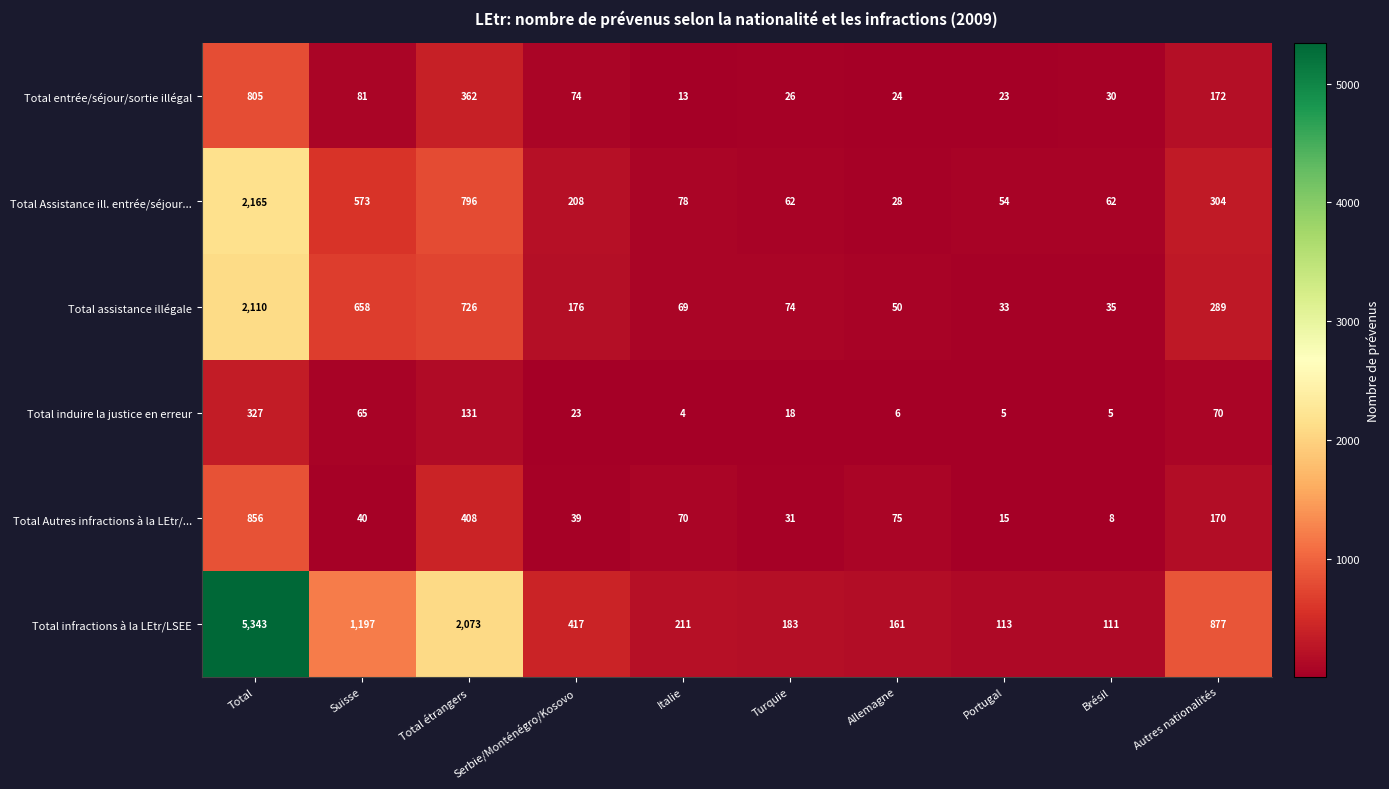

Is it true that Total Autres infractions à la LEtr/... equals 1334 at Total?

False